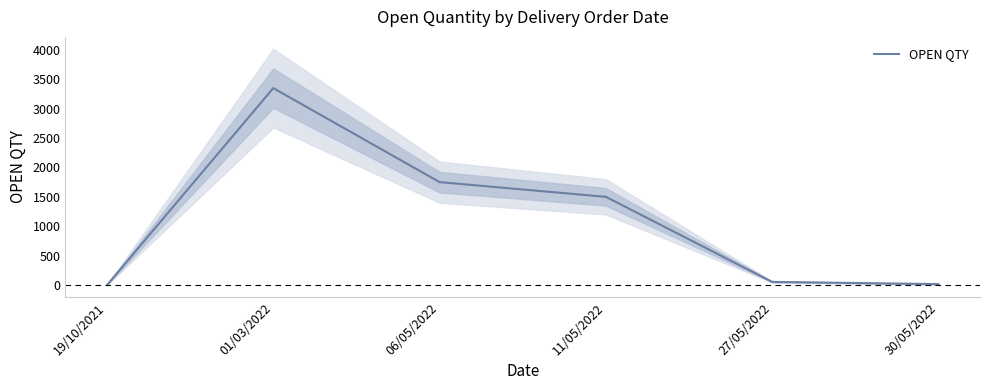

What position from the right is 01/03/2022?

5